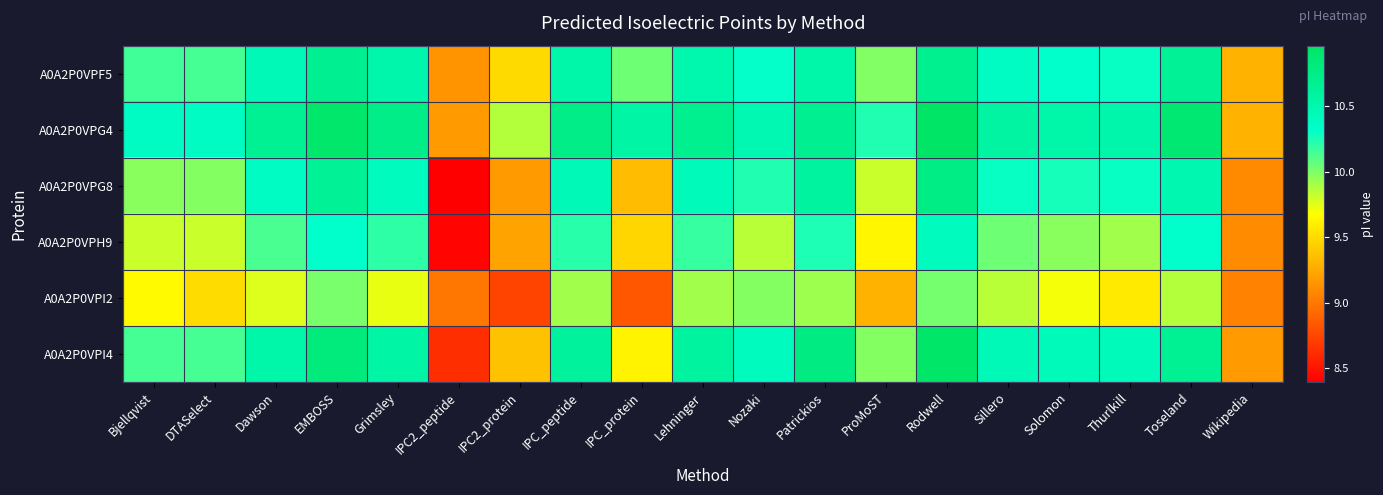

Reading right to left, extract all data points from this chart.

A0A2P0VPF5: Wikipedia=9.3	Toseland=10.7	Thurlkill=10.3	Solomon=10.3	Sillero=10.4	Rodwell=10.7	ProMoST=10.0	Patrickios=10.5	Nozaki=10.3	Lehninger=10.5	IPC_protein=10.0	IPC_peptide=10.5	IPC2_protein=9.5	IPC2_peptide=9.1	Grimsley=10.5	EMBOSS=10.7	Dawson=10.5	DTASelect=10.1	Bjellqvist=10.2
A0A2P0VPG4: Wikipedia=9.3	Toseland=10.9	Thurlkill=10.5	Solomon=10.5	Sillero=10.6	Rodwell=11.0	ProMoST=10.2	Patrickios=10.7	Nozaki=10.5	Lehninger=10.7	IPC_protein=10.6	IPC_peptide=10.7	IPC2_protein=9.9	IPC2_peptide=9.2	Grimsley=10.7	EMBOSS=10.9	Dawson=10.7	DTASelect=10.4	Bjellqvist=10.4
A0A2P0VPG8: Wikipedia=9.1	Toseland=10.5	Thurlkill=10.3	Solomon=10.3	Sillero=10.3	Rodwell=10.8	ProMoST=9.8	Patrickios=10.6	Nozaki=10.2	Lehninger=10.4	IPC_protein=9.3	IPC_peptide=10.5	IPC2_protein=9.2	IPC2_peptide=8.4	Grimsley=10.4	EMBOSS=10.7	Dawson=10.4	DTASelect=10.0	Bjellqvist=10.0
A0A2P0VPH9: Wikipedia=9.1	Toseland=10.3	Thurlkill=9.9	Solomon=10.0	Sillero=10.0	Rodwell=10.4	ProMoST=9.6	Patrickios=10.2	Nozaki=9.9	Lehninger=10.2	IPC_protein=9.5	IPC_peptide=10.2	IPC2_protein=9.2	IPC2_peptide=8.4	Grimsley=10.2	EMBOSS=10.3	Dawson=10.1	DTASelect=9.8	Bjellqvist=9.8
A0A2P0VPI2: Wikipedia=9.1	Toseland=9.9	Thurlkill=9.6	Solomon=9.7	Sillero=9.9	Rodwell=10.0	ProMoST=9.3	Patrickios=9.9	Nozaki=10.0	Lehninger=9.9	IPC_protein=8.8	IPC_peptide=9.9	IPC2_protein=8.7	IPC2_peptide=9.0	Grimsley=9.7	EMBOSS=10.0	Dawson=9.8	DTASelect=9.5	Bjellqvist=9.6
A0A2P0VPI4: Wikipedia=9.2	Toseland=10.7	Thurlkill=10.4	Solomon=10.4	Sillero=10.5	Rodwell=10.9	ProMoST=10.0	Patrickios=10.8	Nozaki=10.4	Lehninger=10.6	IPC_protein=9.6	IPC_peptide=10.6	IPC2_protein=9.4	IPC2_peptide=8.6	Grimsley=10.6	EMBOSS=10.8	Dawson=10.5	DTASelect=10.1	Bjellqvist=10.1